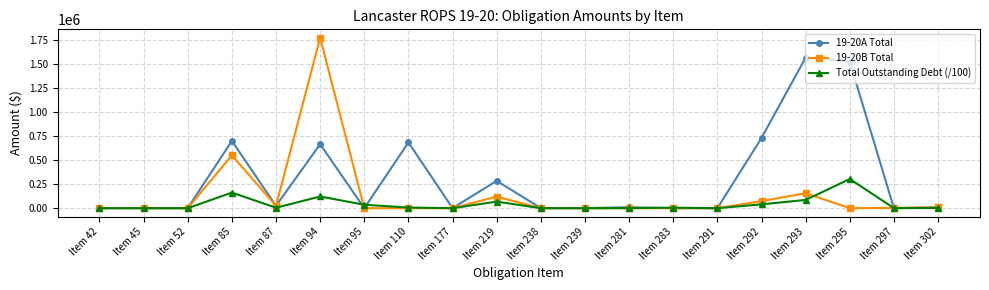

True or false: 19-20B Total has more than 1 points higher than both neighbors.

True